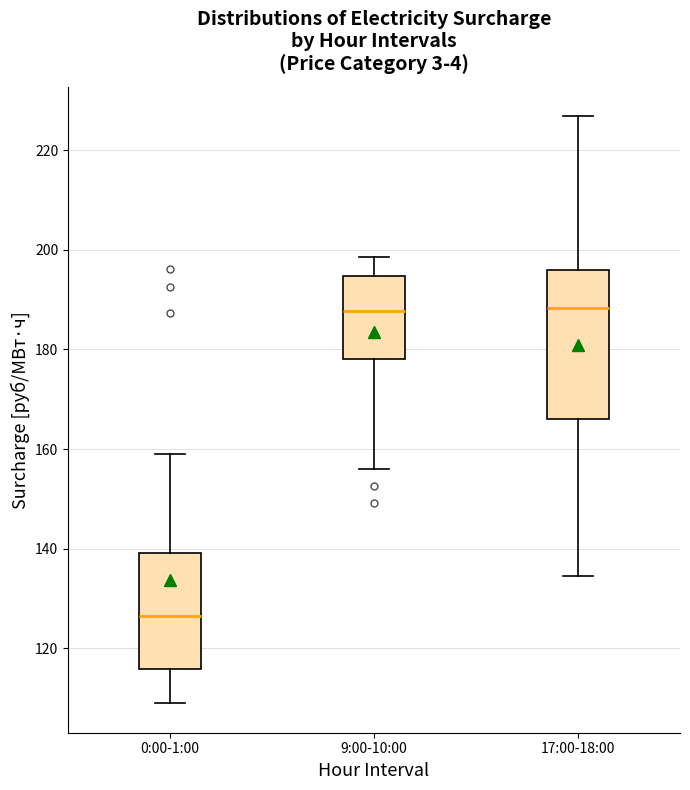

Where is the upper edge of the box for 17:00-18:00 on the y-axis? The values are not printed on the chart, so give them approximately, as read against the axis.

196